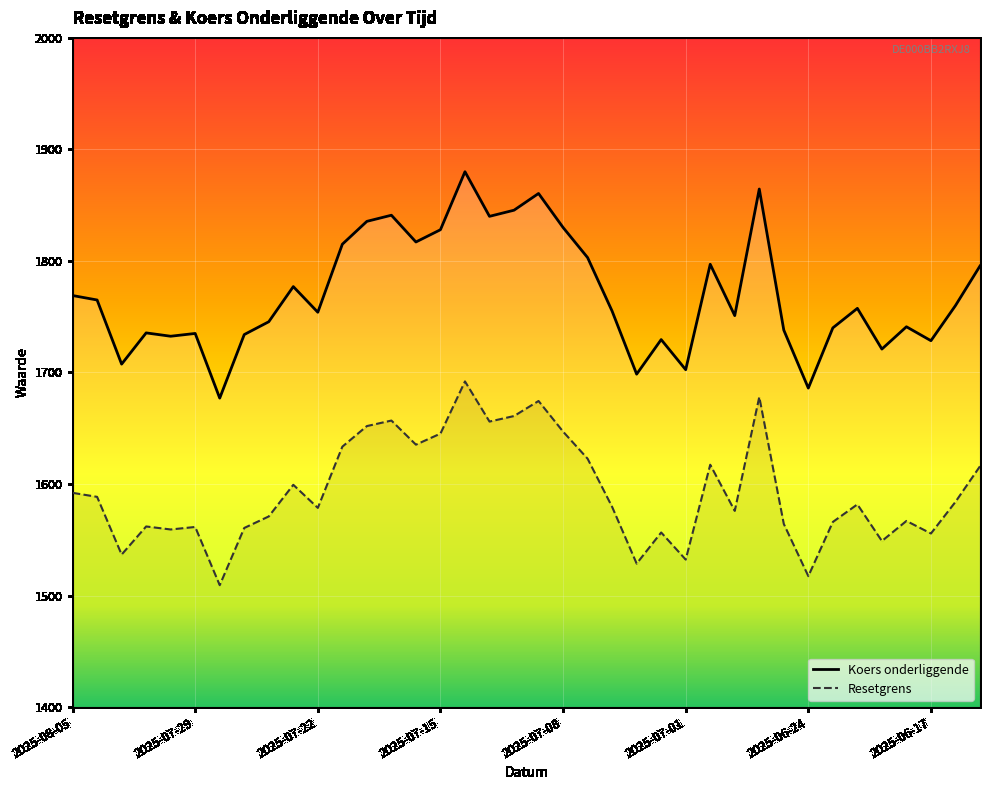

Reading left to right, what are all the values shown in this chart?

Resetgrens: 2025-08-05=1769.0	2025-08-04=1765.0	2025-08-01=1707.5	2025-07-31=1735.5	2025-07-30=1732.5	2025-07-29=1735.0	2025-07-28=1677.0	2025-07-25=1734.0	2025-07-24=1745.5	2025-07-23=1777.0	2025-07-22=1754.0	2025-07-21=1815.0	2025-07-18=1835.5	2025-07-17=1841.0	2025-07-16=1817.0	2025-07-15=1828.0	2025-07-14=1880.0	2025-07-11=1840.0	2025-07-10=1845.5	2025-07-09=1860.5	2025-07-08=1830.0	2025-07-07=1803.0	2025-07-04=1755.0	2025-07-03=1698.5	2025-07-02=1729.5	2025-07-01=1702.5	2025-06-30=1797.0	2025-06-27=1751.0	2025-06-26=1864.5	2025-06-25=1738.0	2025-06-24=1686.0	2025-06-23=1740.0	2025-06-20=1757.5	2025-06-19=1721.0	2025-06-18=1741.0	2025-06-17=1728.5	2025-06-16=1760.0	2025-06-13=1795.5
Koers onderliggende: 2025-08-05=1592.1	2025-08-04=1588.5	2025-08-01=1536.8	2025-07-31=1562.0	2025-07-30=1559.2	2025-07-29=1561.5	2025-07-28=1509.3	2025-07-25=1560.6	2025-07-24=1571.0	2025-07-23=1599.3	2025-07-22=1578.6	2025-07-21=1633.5	2025-07-18=1652.0	2025-07-17=1656.9	2025-07-16=1635.3	2025-07-15=1645.2	2025-07-14=1692.0	2025-07-11=1656.0	2025-07-10=1661.0	2025-07-09=1674.5	2025-07-08=1647.0	2025-07-07=1622.7	2025-07-04=1579.5	2025-07-03=1528.7	2025-07-02=1556.5	2025-07-01=1532.2	2025-06-30=1617.3	2025-06-27=1575.9	2025-06-26=1678.0	2025-06-25=1564.2	2025-06-24=1517.4	2025-06-23=1566.0	2025-06-20=1581.8	2025-06-19=1548.9	2025-06-18=1566.9	2025-06-17=1555.7	2025-06-16=1584.0	2025-06-13=1616.0